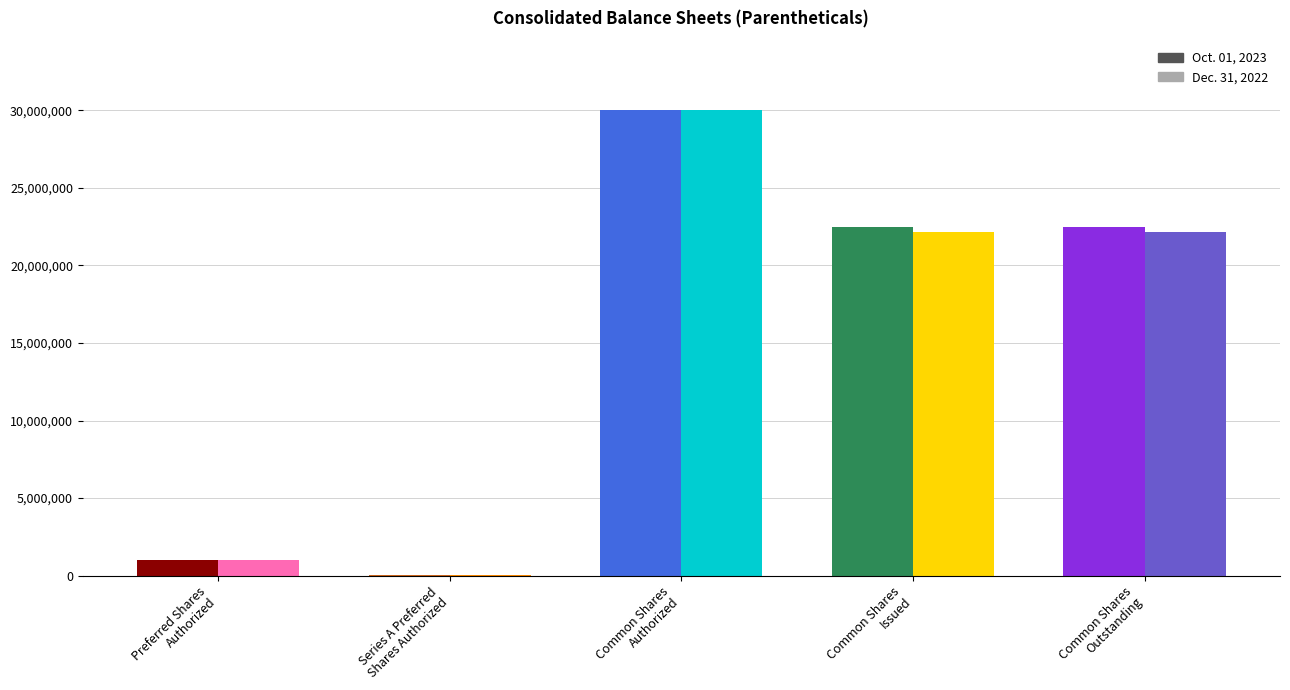

Reading left to right, extract all data points from this chart.

Oct. 01, 2023: 975150	24850	30000000	22465485	22454649
Dec. 31, 2022: 975150	24850	30000000	22175664	22175645